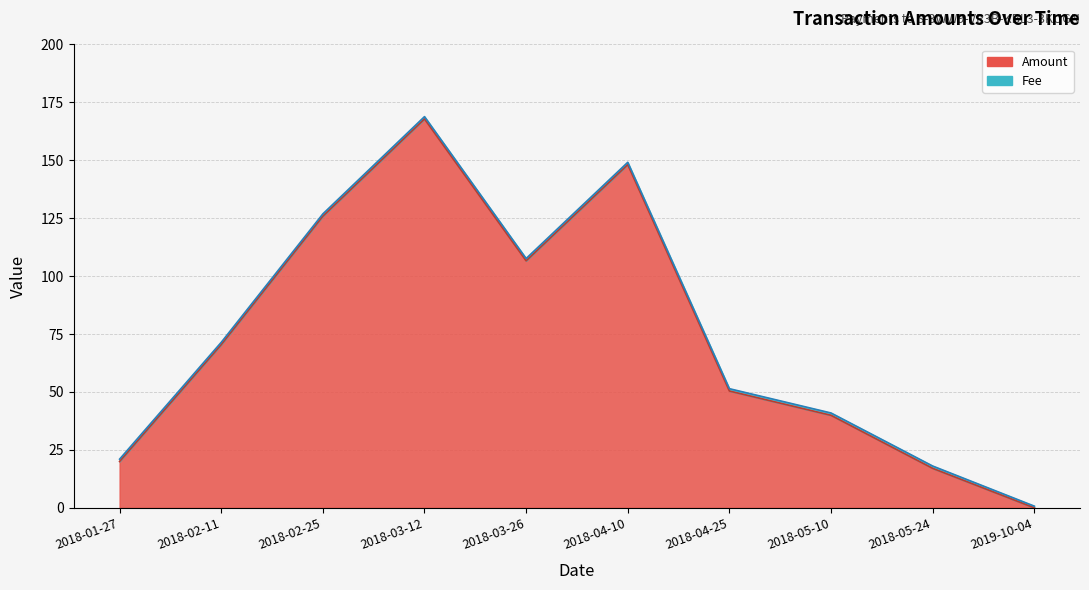

What is the greatest value displayed?

167.8